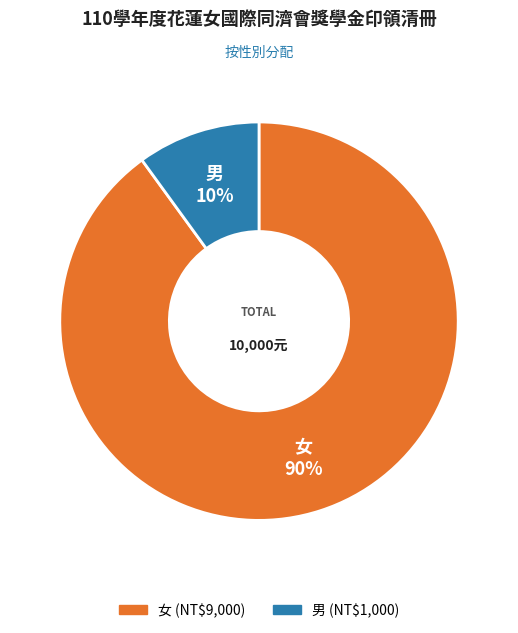

To the nearest percent, what is the combined percentage of 女 and 男?

100%